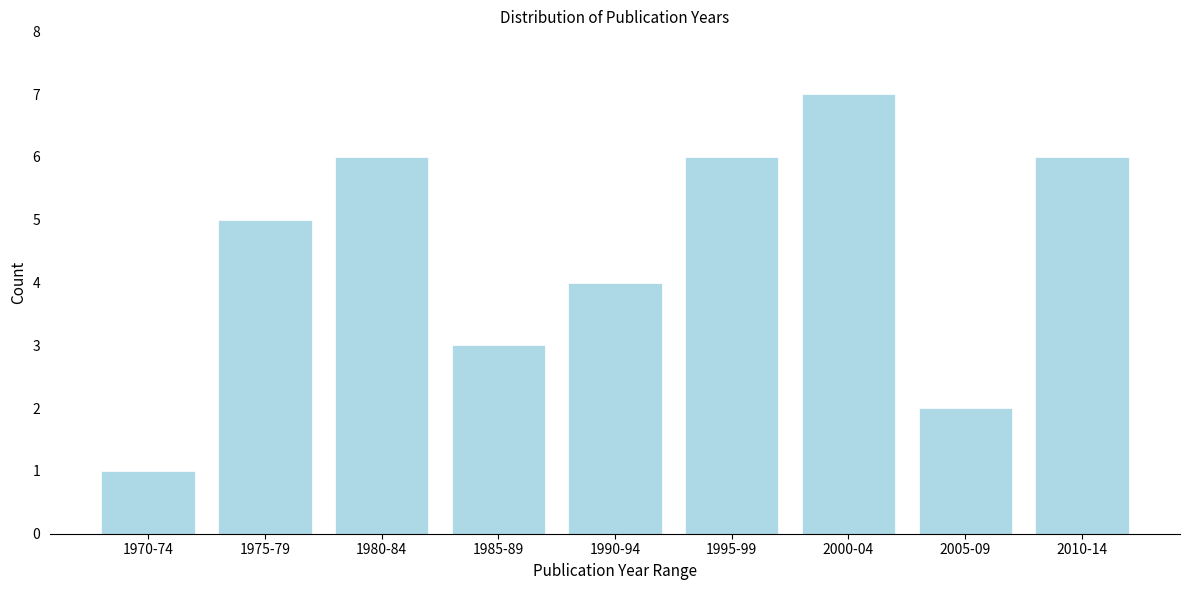

Reading right to left, transcribe all the data shown in this chart.

6	2	7	6	4	3	6	5	1